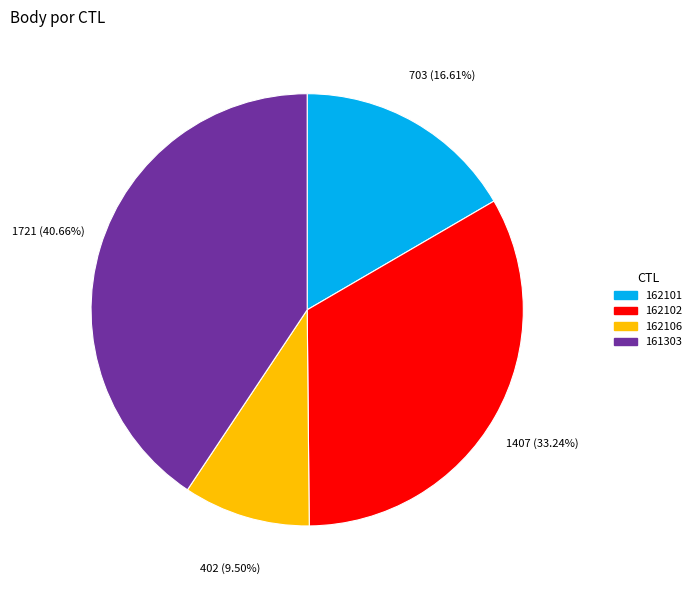

To the nearest percent, what is the average slice percentage?

25%